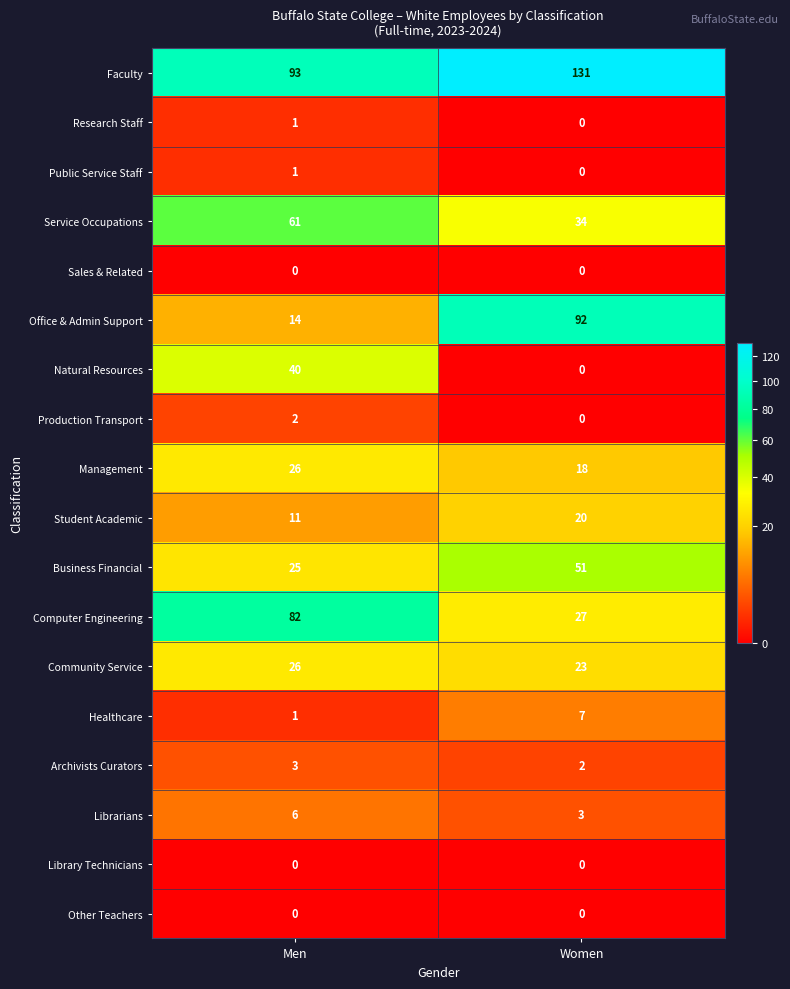

Is it true that Archivists Curators equals 1 at Men?

False